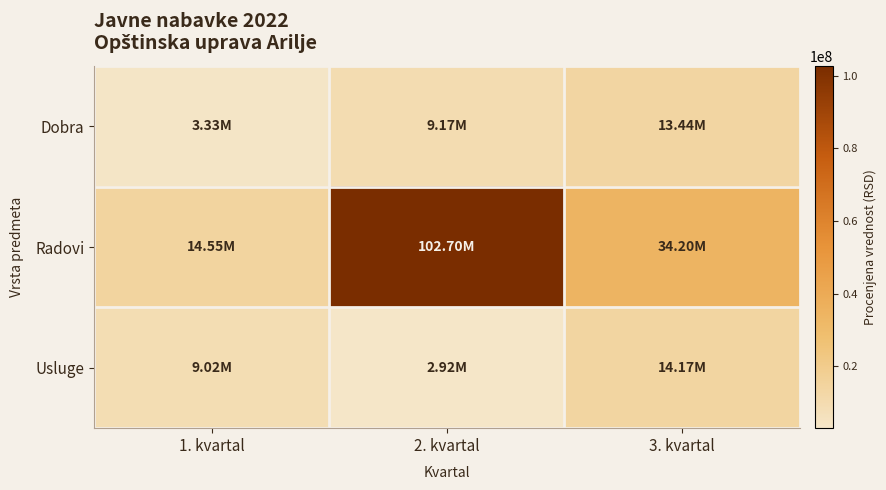

Reading left to right, transcribe all the data shown in this chart.

Dobra: 1. kvartal=3333333.3	2. kvartal=9166666.7	3. kvartal=13441666.7
Radovi: 1. kvartal=14550000.0	2. kvartal=102700000.0	3. kvartal=34200000.0
Usluge: 1. kvartal=9016666.7	2. kvartal=2916666.7	3. kvartal=14166666.7